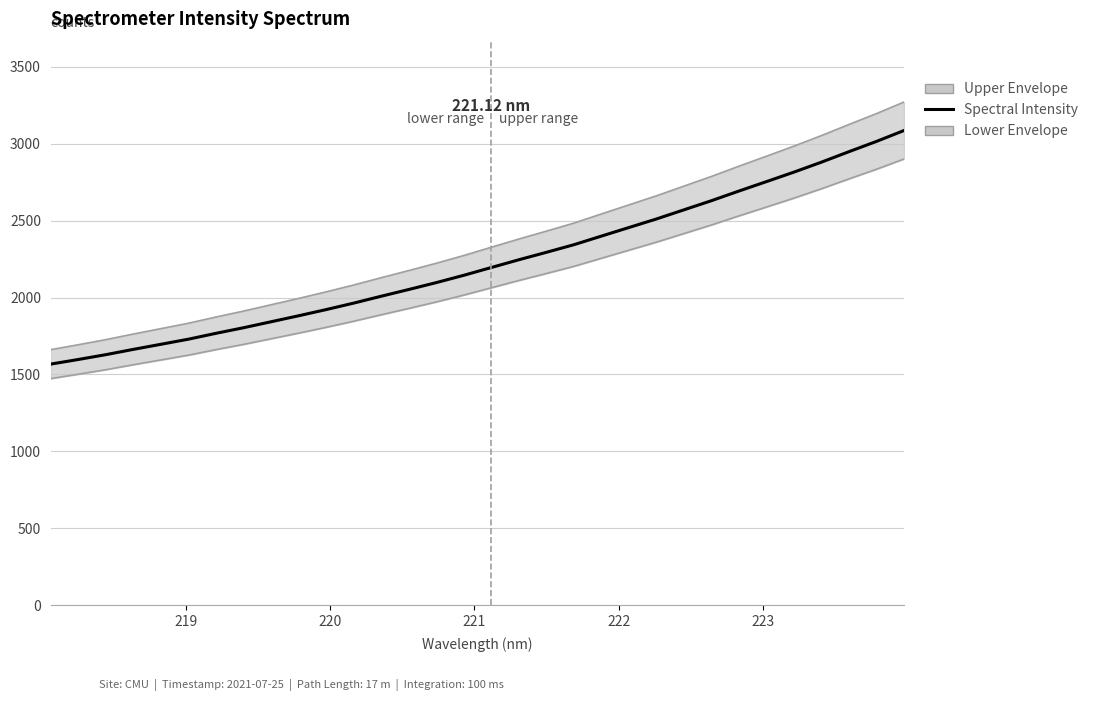

At how many categories does at least one series exceed 2256?

17